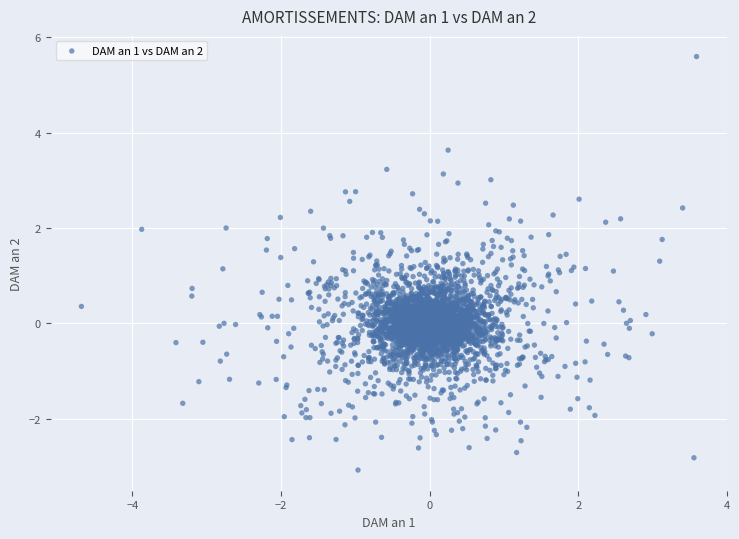

What is the range of X values (max minus min)?

8.3